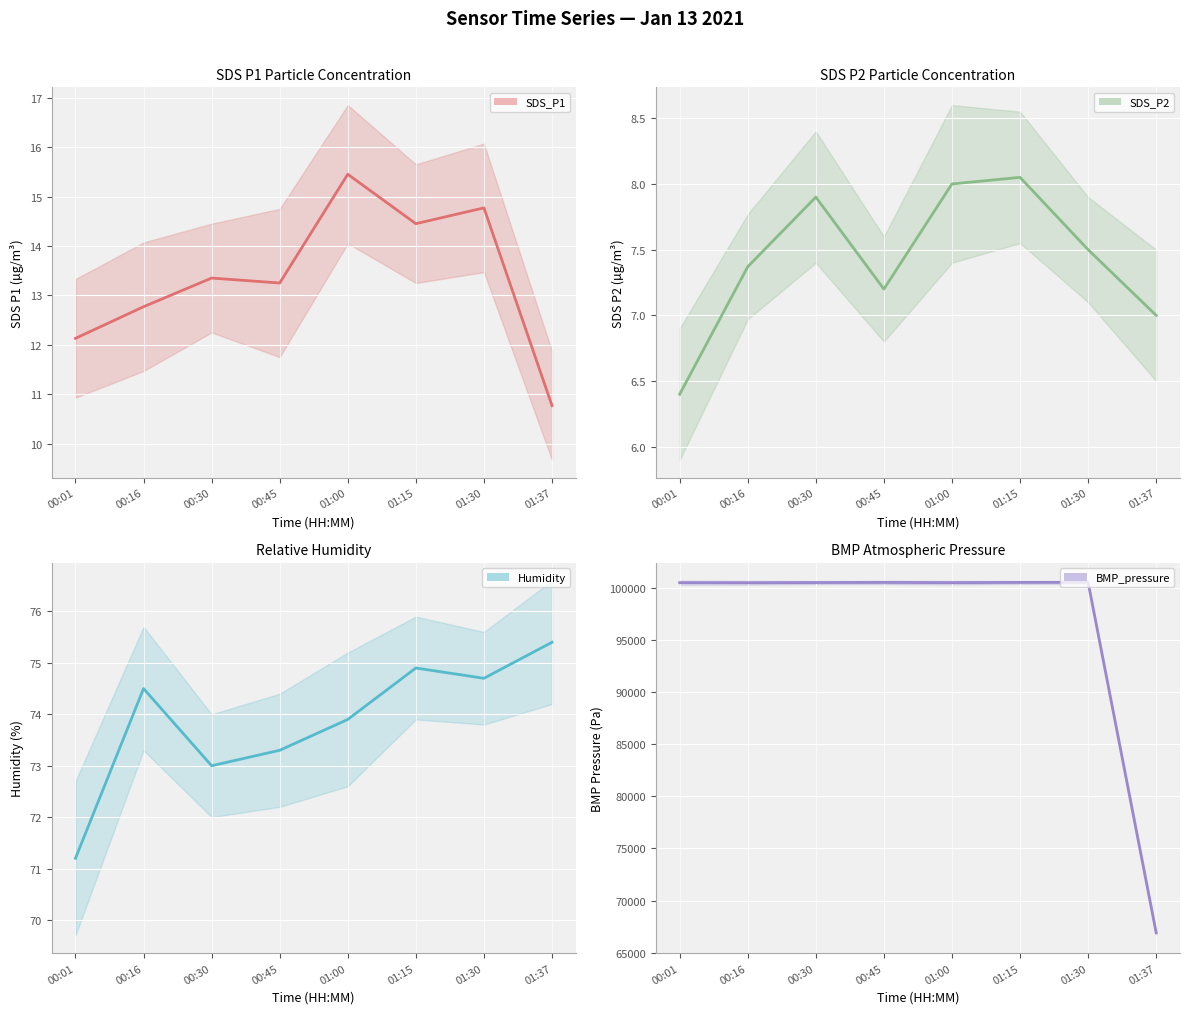

What is the label of the 2nd point from the right?

01:30